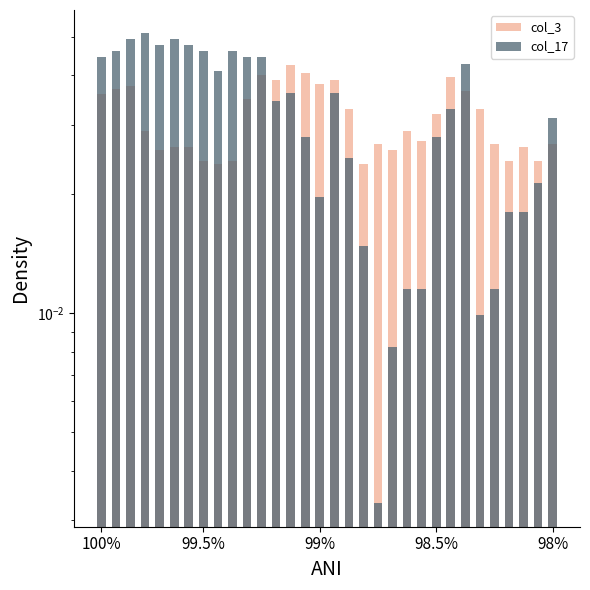

What is the total value across all series at 6?

0.1